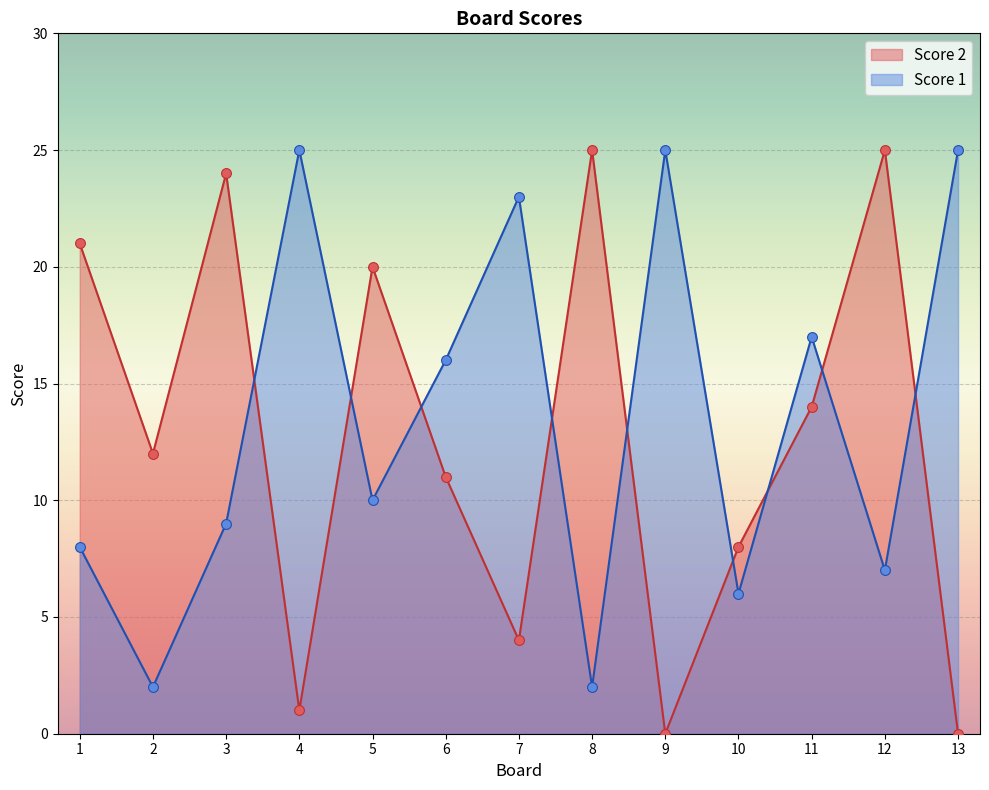

What is the total value across all series at 4?

26